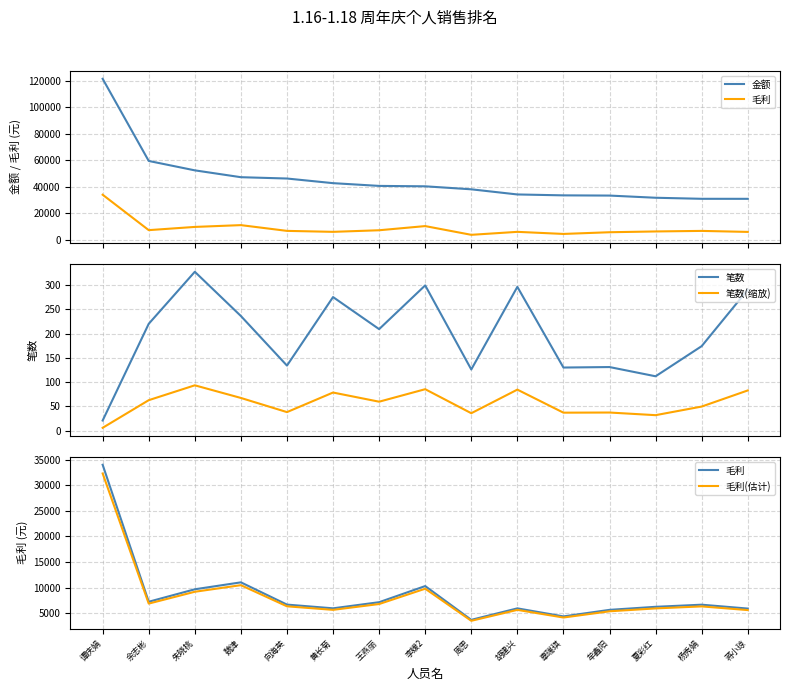

What is the label of the 4th point from the left?

魏津